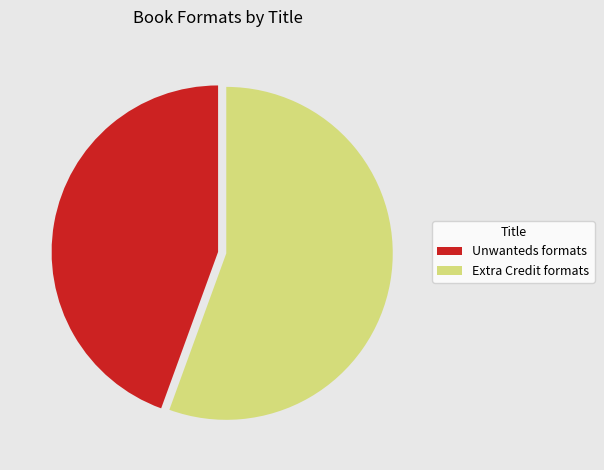

Is it true that Unwanteds formats is 32% of the pie?

False